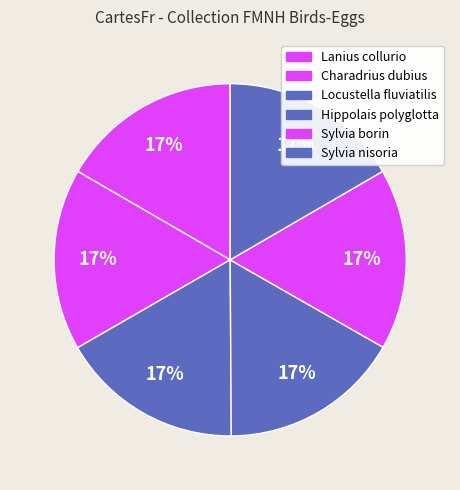

What is the ratio of the value at Sylvia borin to the value at Lanius collurio?

1.0